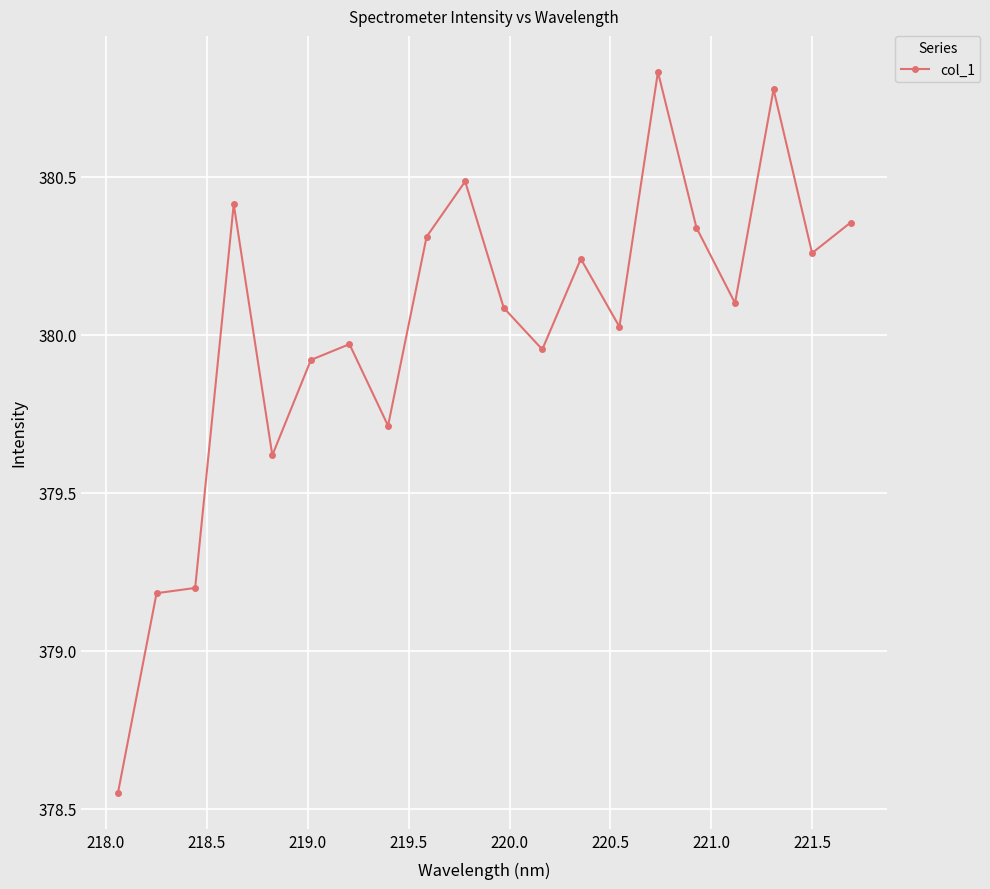

True or false: the data has more than 1 interior local peaks.

True